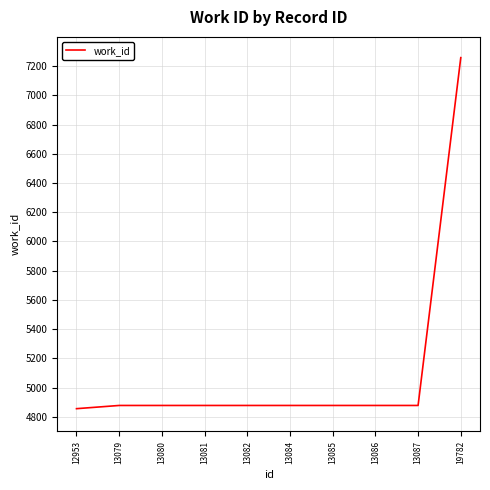

True or false: the data shows 7258 at 19782.

True